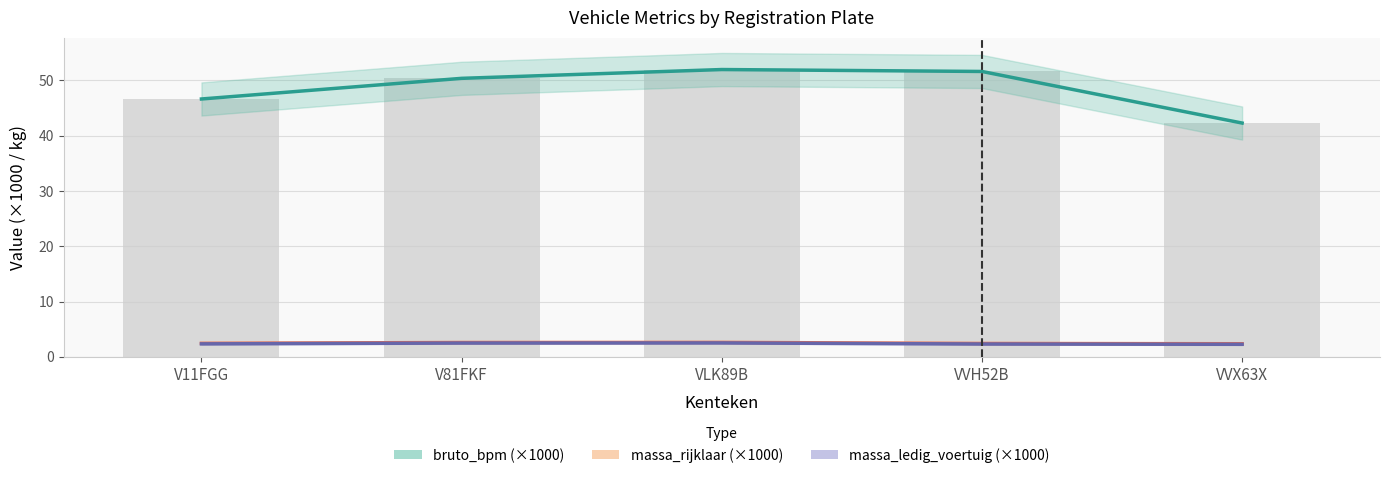

Rank the series by their maximum value, from lowest to highest.

massa_ledig_voertuig (×1000), massa_rijklaar (×1000), bruto_bpm (×1000)